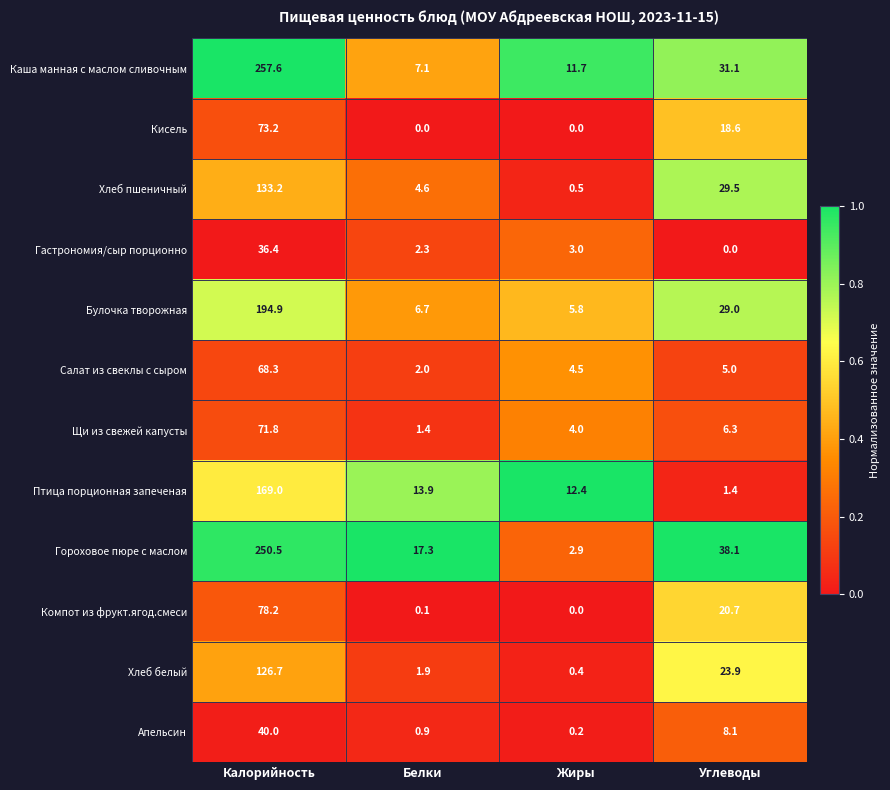

What value does the Каша манная с маслом сливочным series have at Калорийность?

257.6